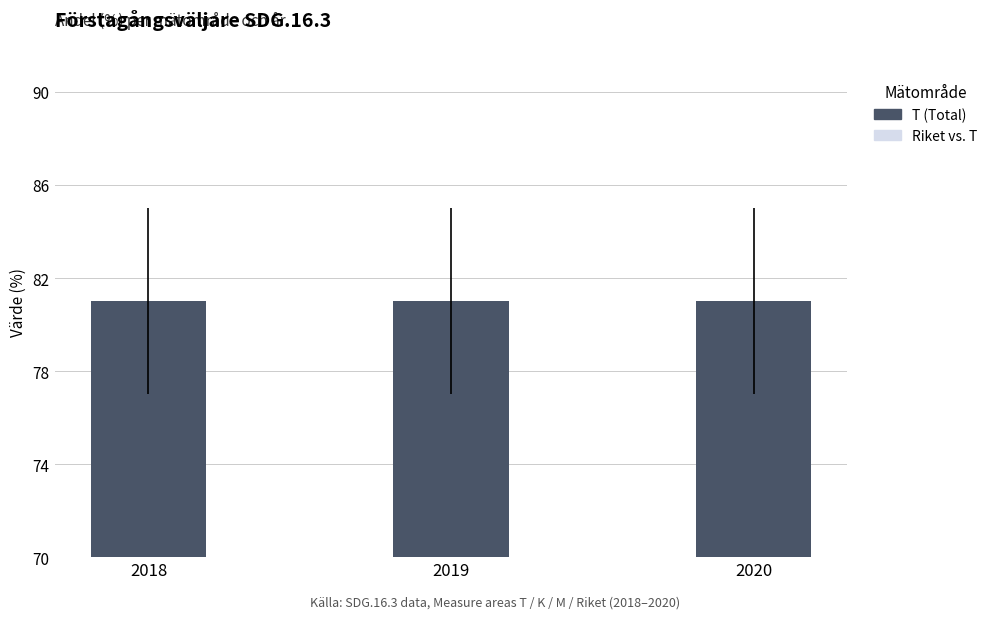

Reading left to right, list all the values displayed in this chart.

T (Total): 81	81	81
Riket vs. T: 1	1	1